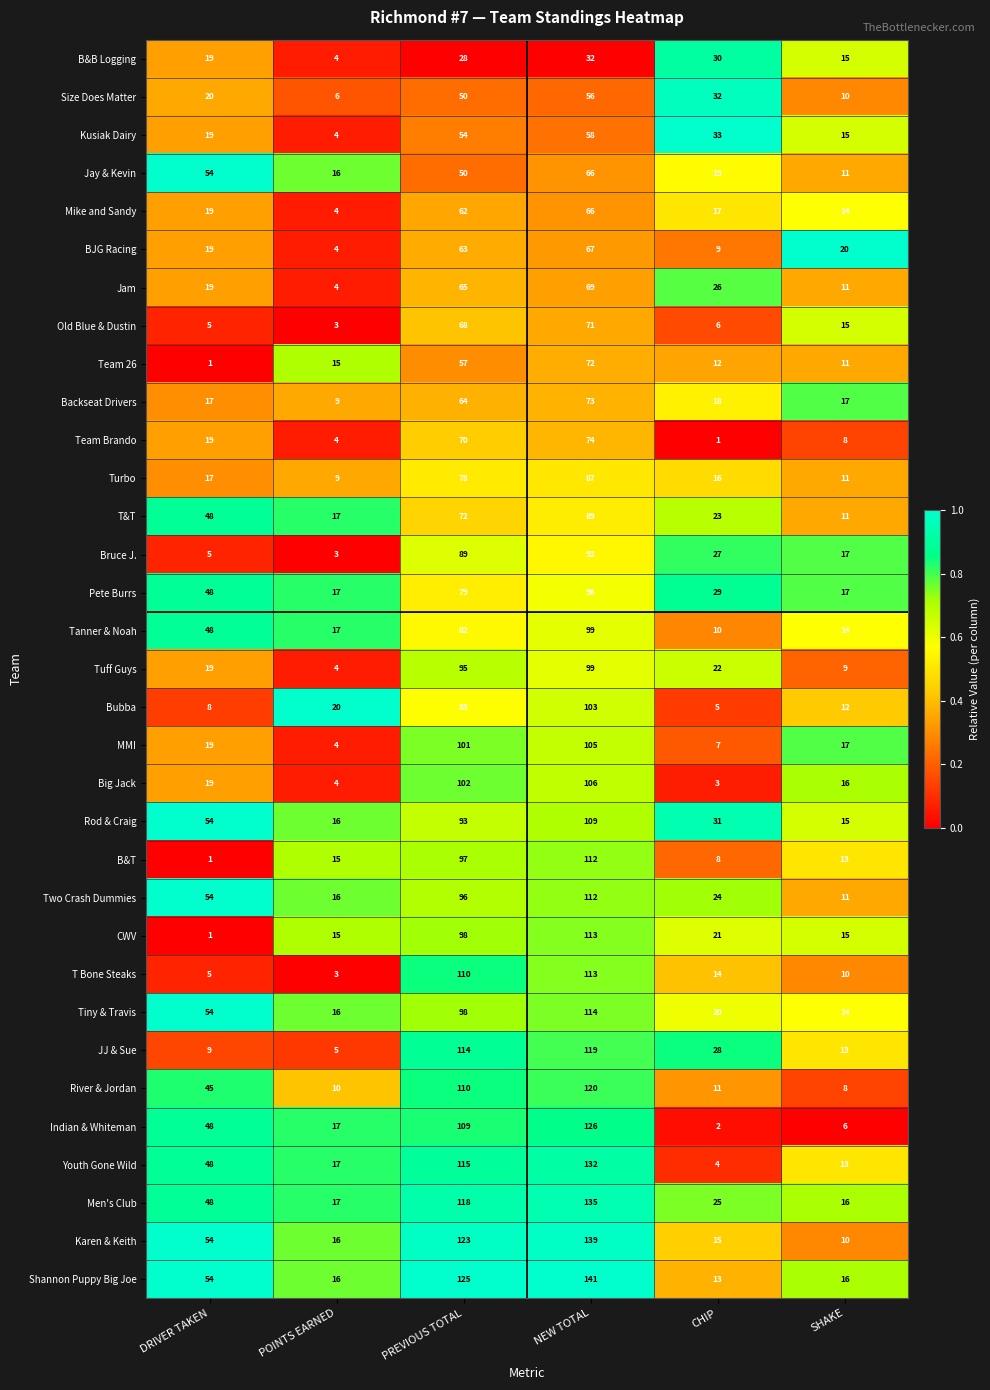

What is the spread (max minus min) of values at POINTS EARNED?

17